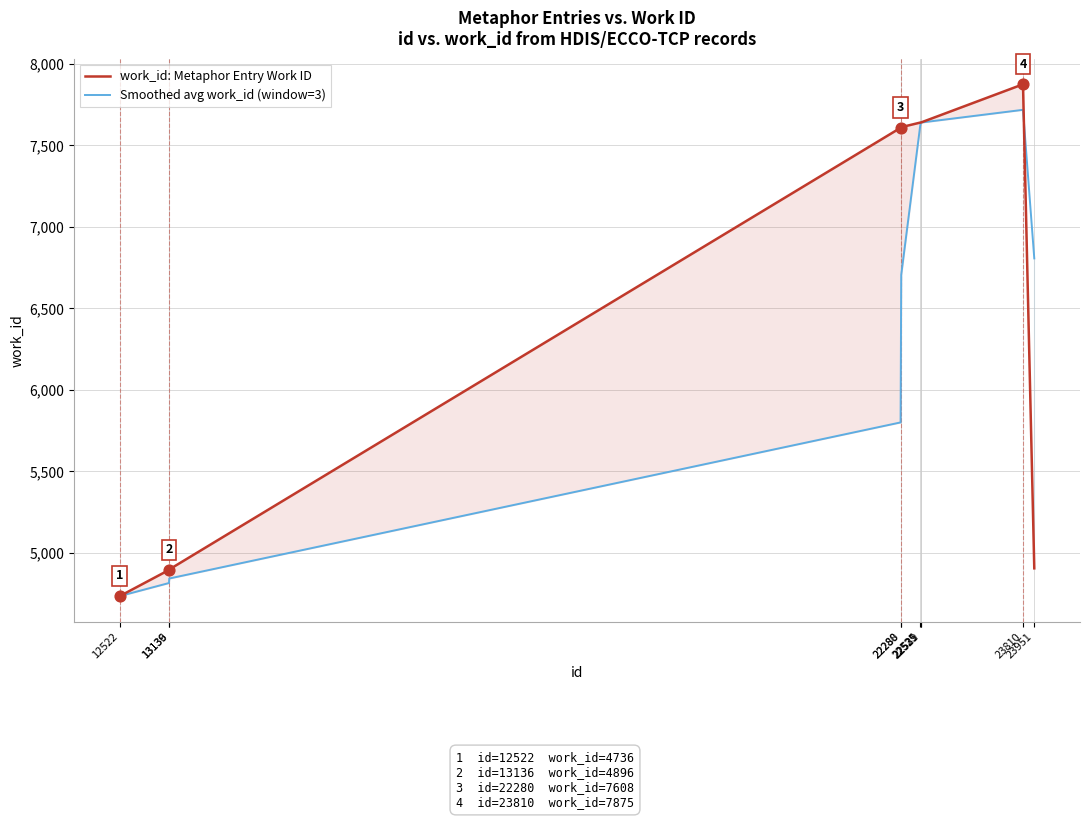

Which series contains the lowest Y value?

work_id: Metaphor Entry Work ID